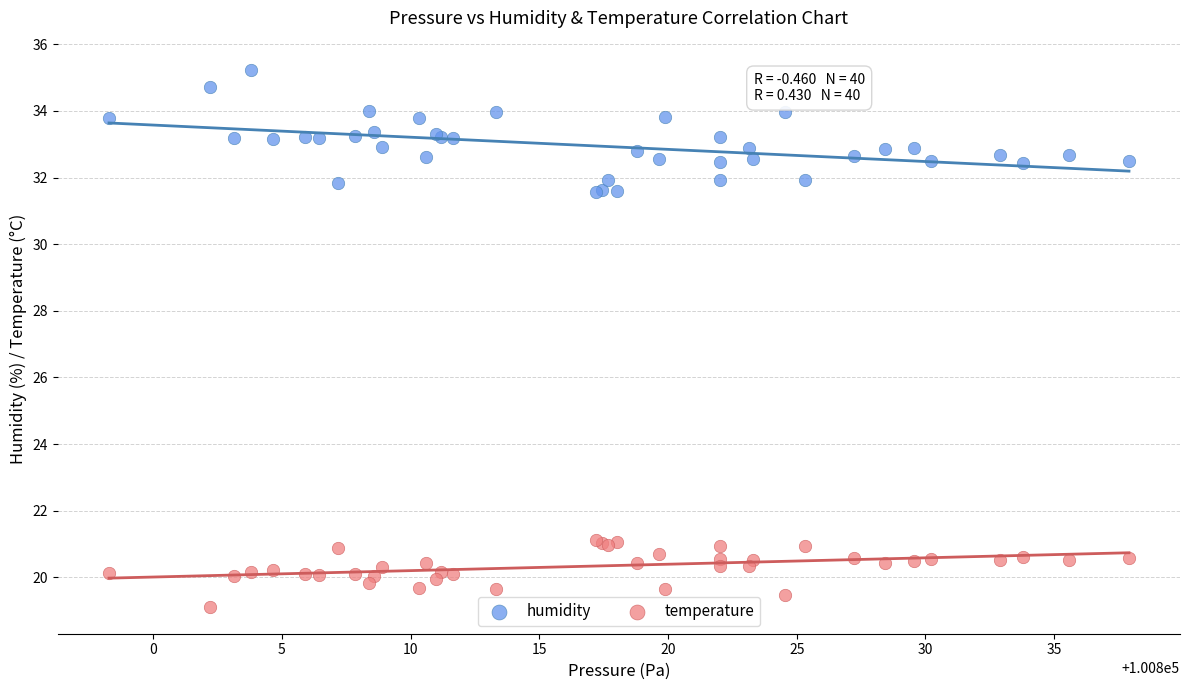

Which series has the largest Y range (max minus min)?

humidity